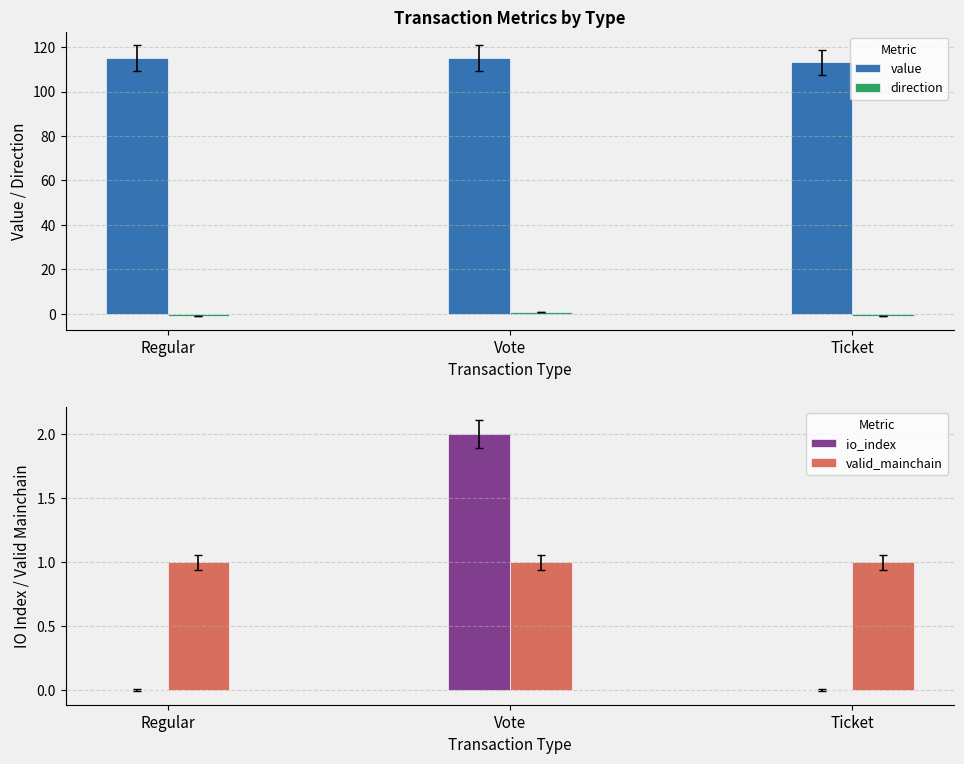

What is the value of the valid_mainchain bar at the 2nd from the left?

1.0